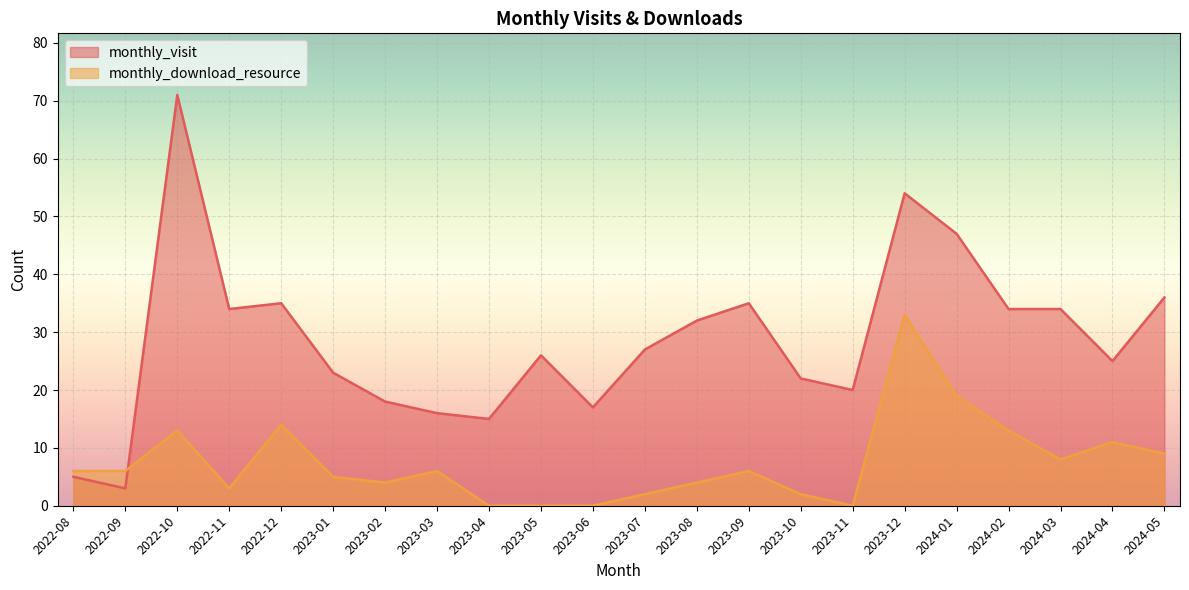

True or false: monthly_visit has a value of 18 at 2023-02.

True